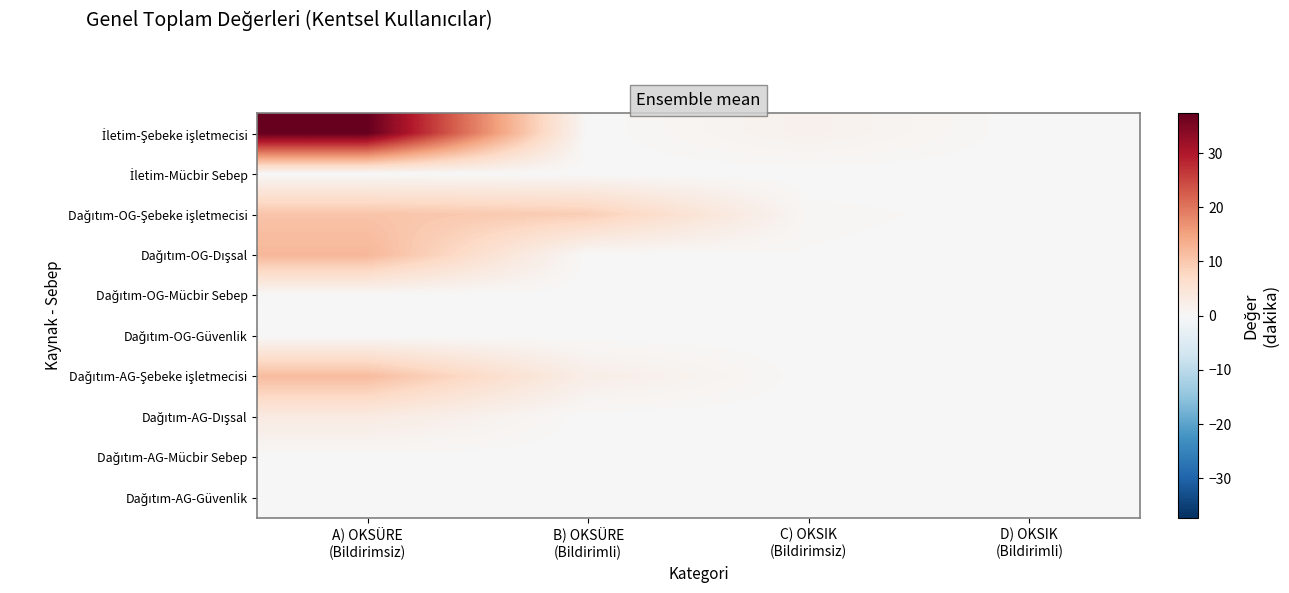

Count the number of categories in the chart.

4